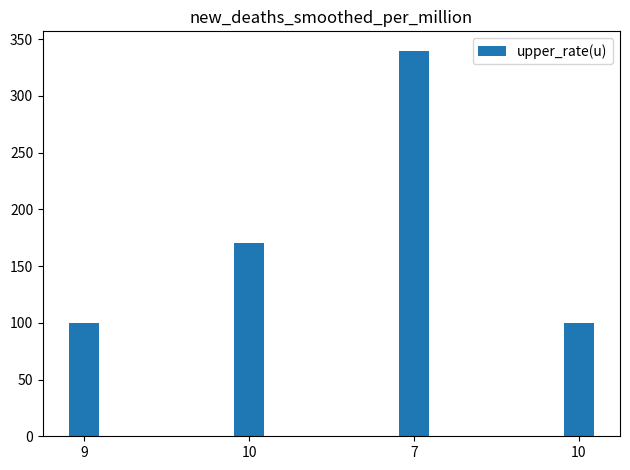

How many categories are shown in the chart?

4